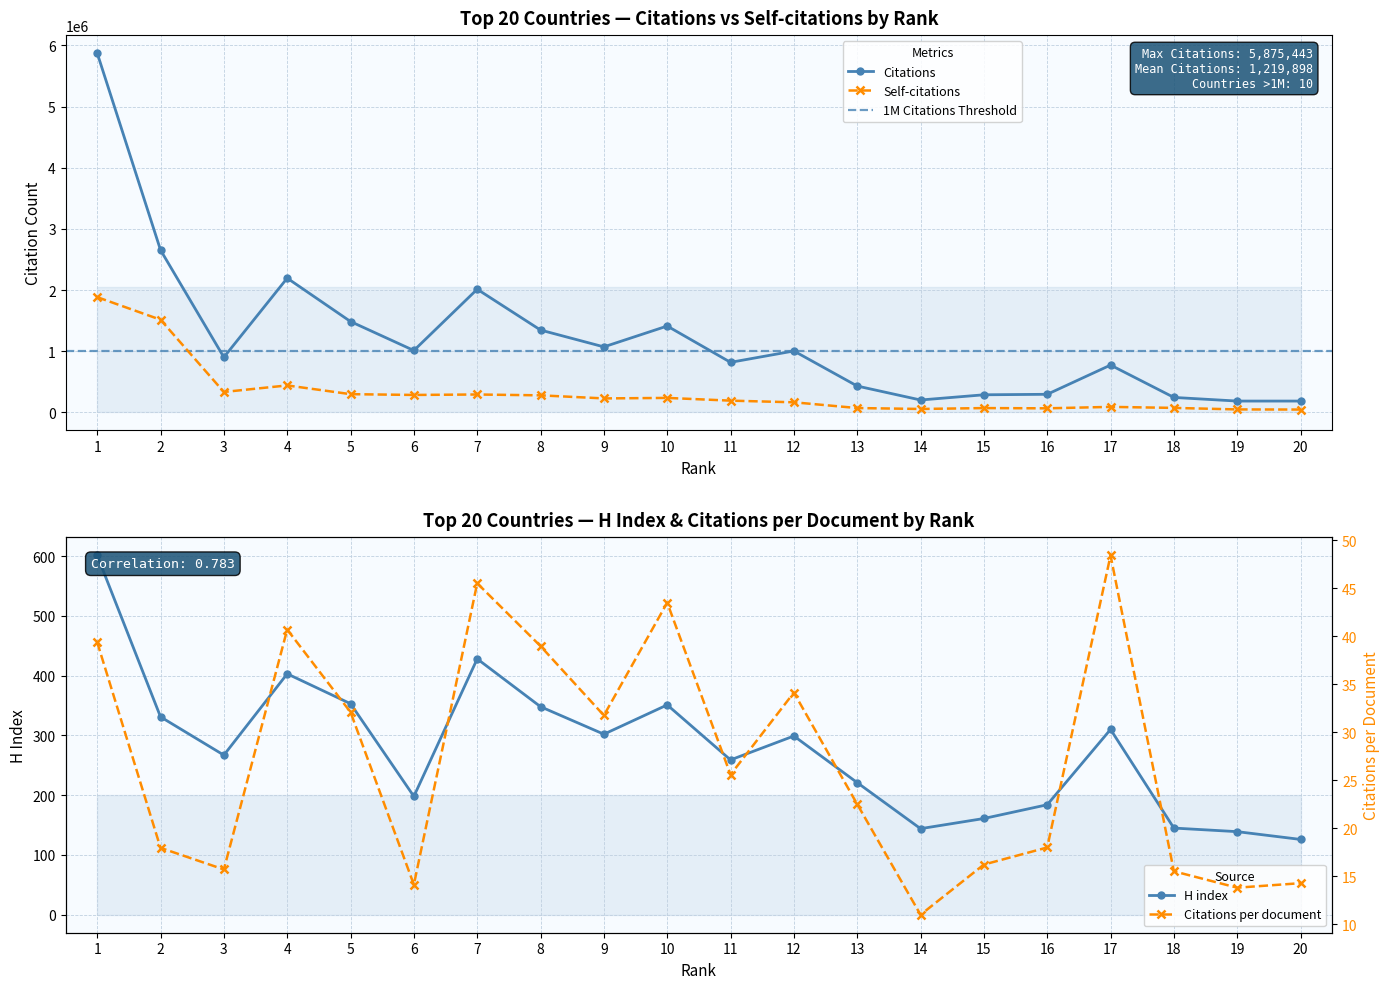

Rank the categories by Citations value from lowest to highest.

20, 19, 14, 18, 15, 16, 13, 17, 11, 3, 12, 6, 9, 8, 10, 5, 7, 4, 2, 1